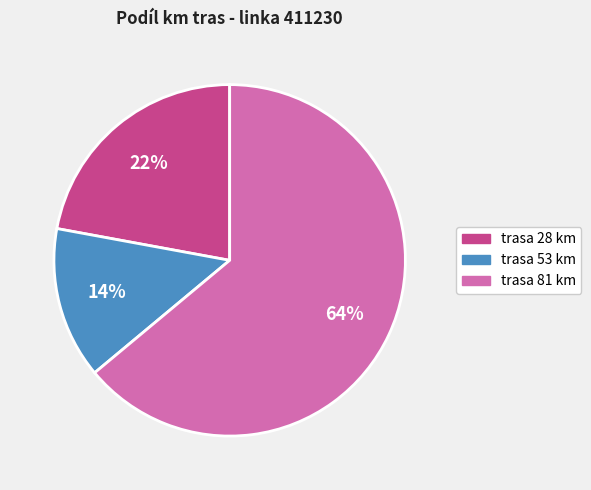

How many segments does this pie chart have?

3